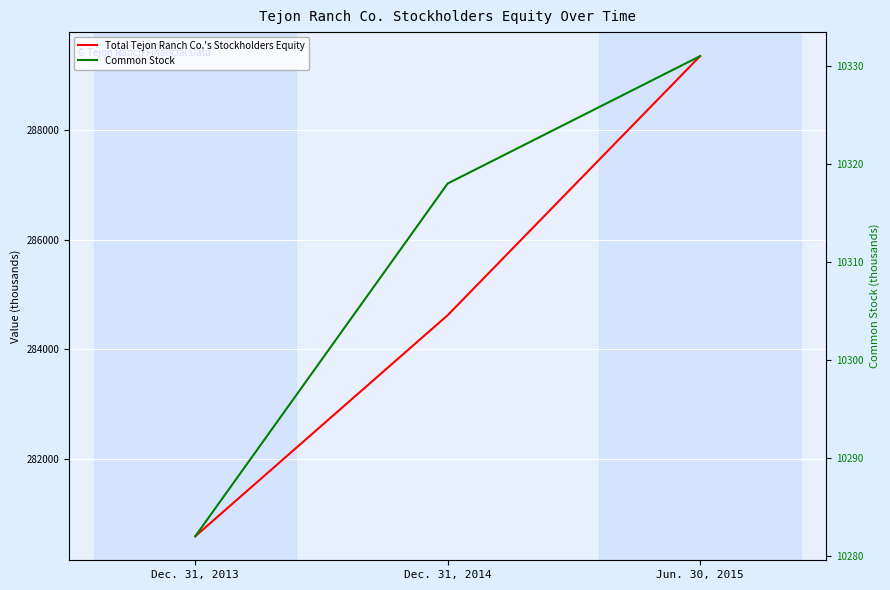

What is the minimum value for Common Stock?

10282